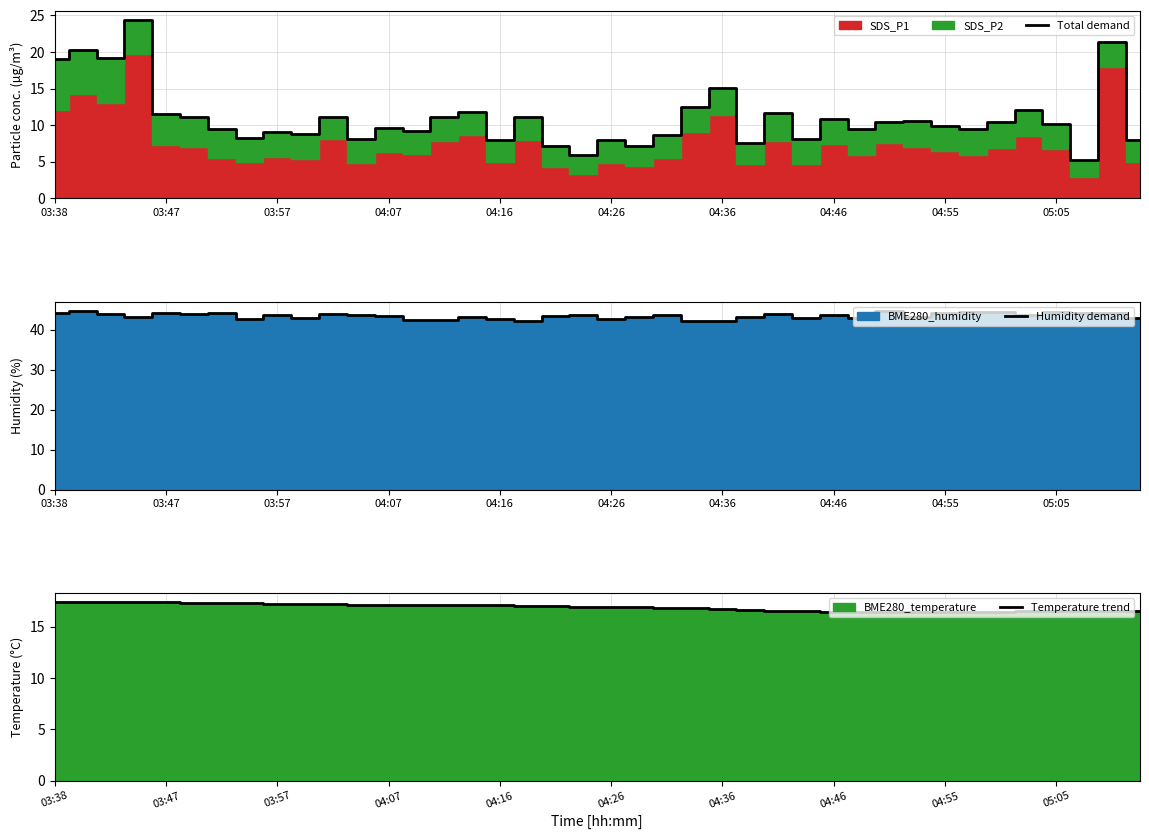

What is the minimum value for Total demand?

5.3